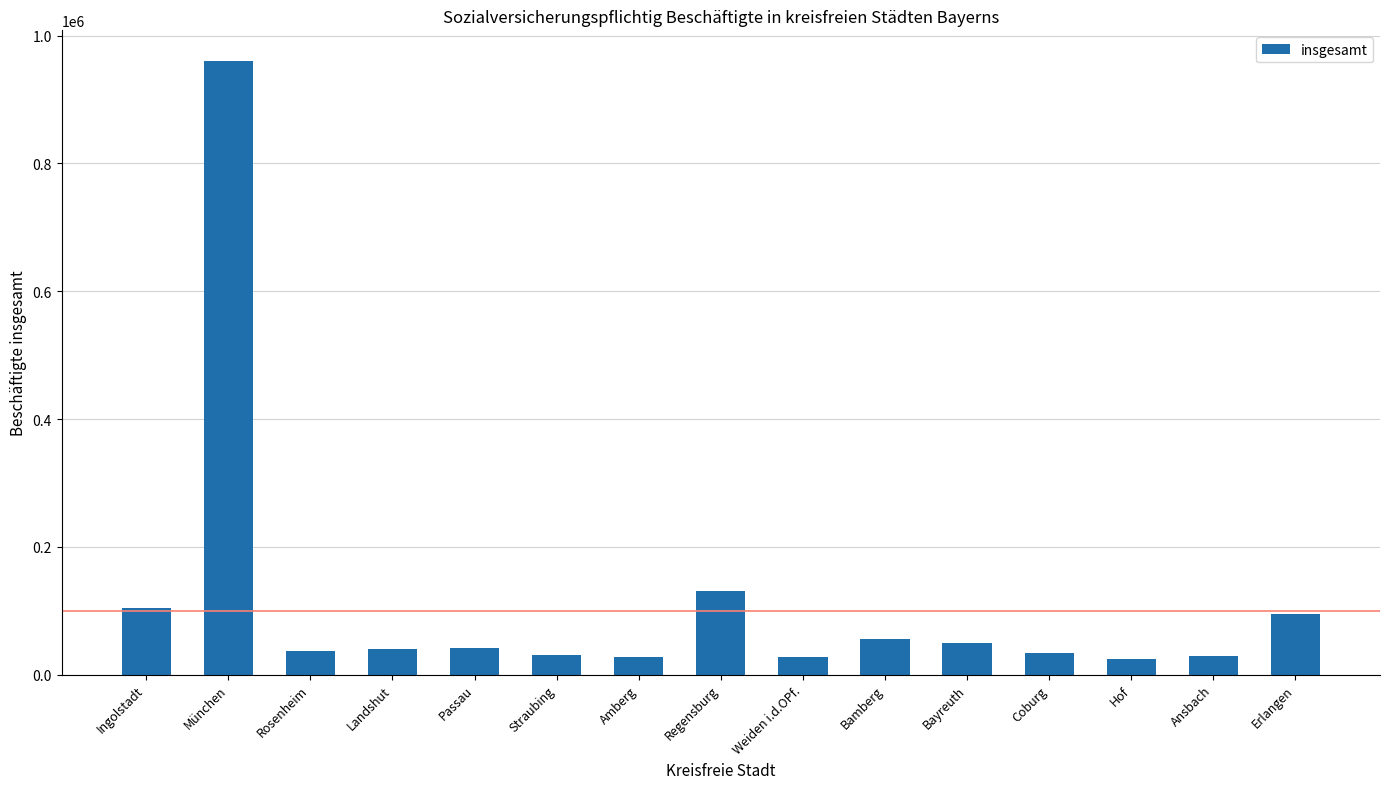

How many bars are there in total?

15